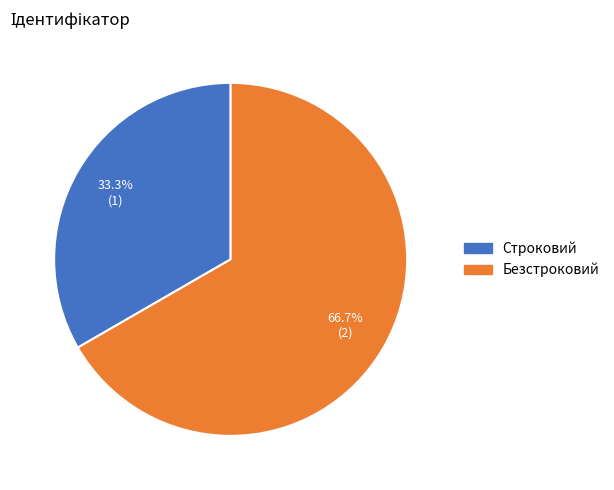

Is it true that Строковий is 33% of the pie?

True